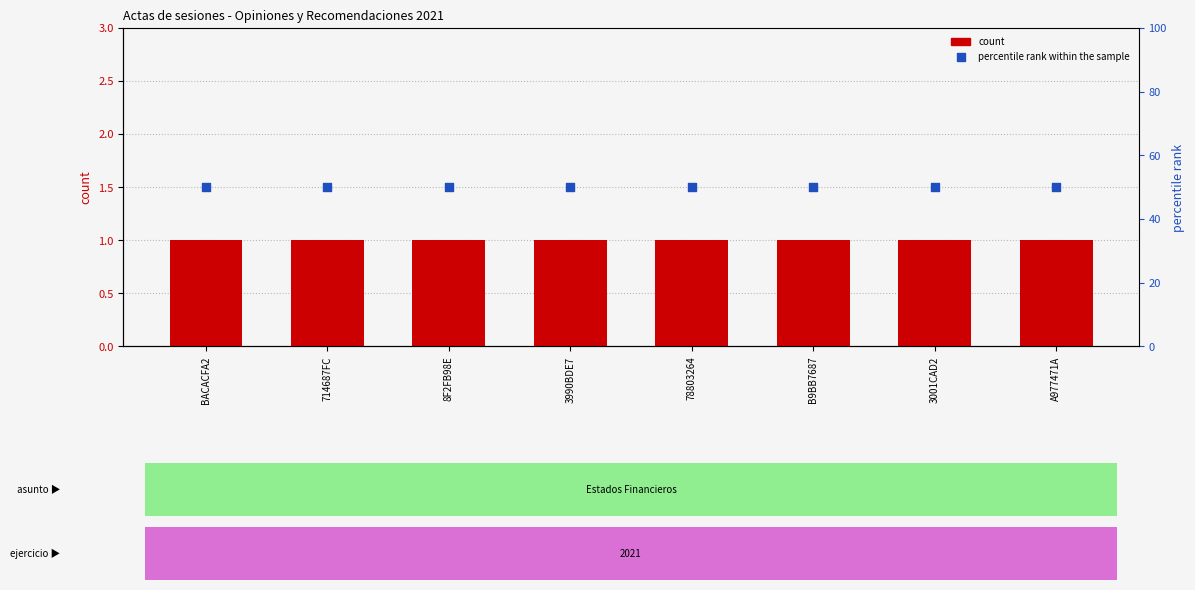

Is the value of count at A977471A greater than the value of percentile rank within the sample at 8F2FB98E?

No